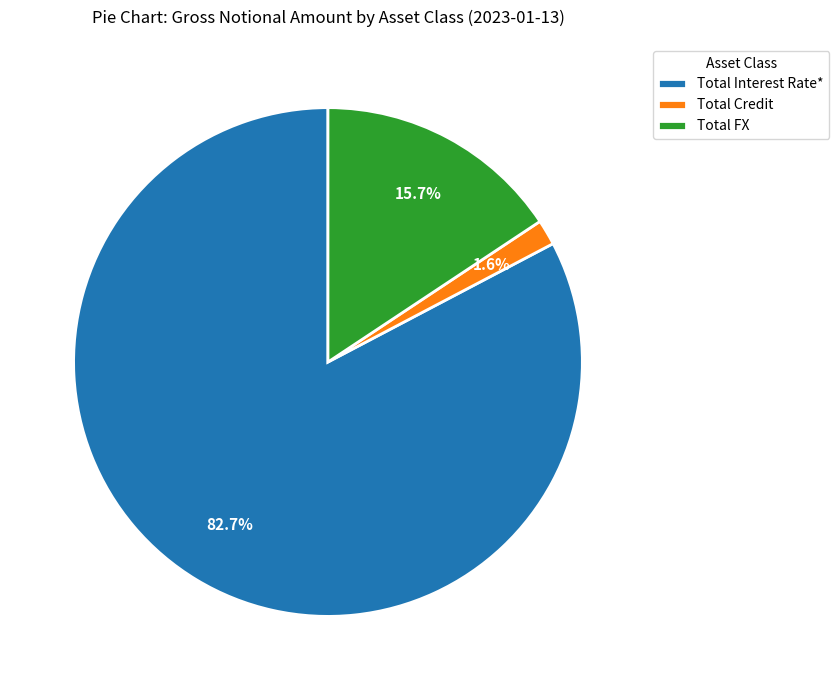

To the nearest percent, what is the average slice percentage?

33%